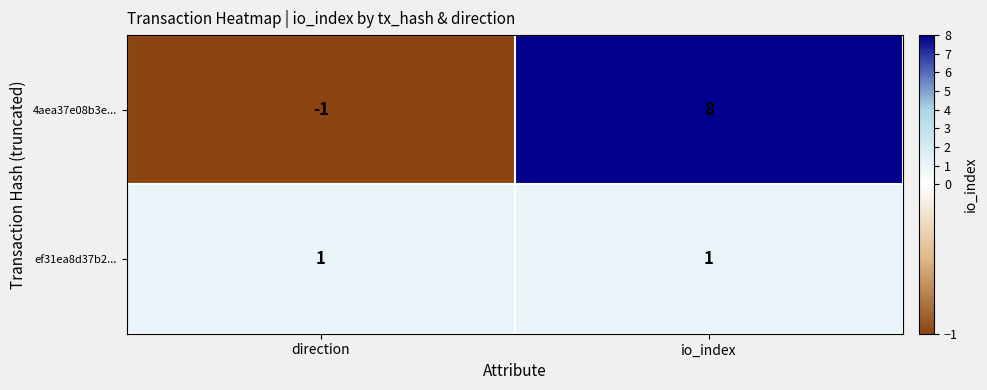

Reading left to right, what are all the values shown in this chart?

4aea37e08b3e...: direction=-1	io_index=8
ef31ea8d37b2...: direction=1	io_index=1